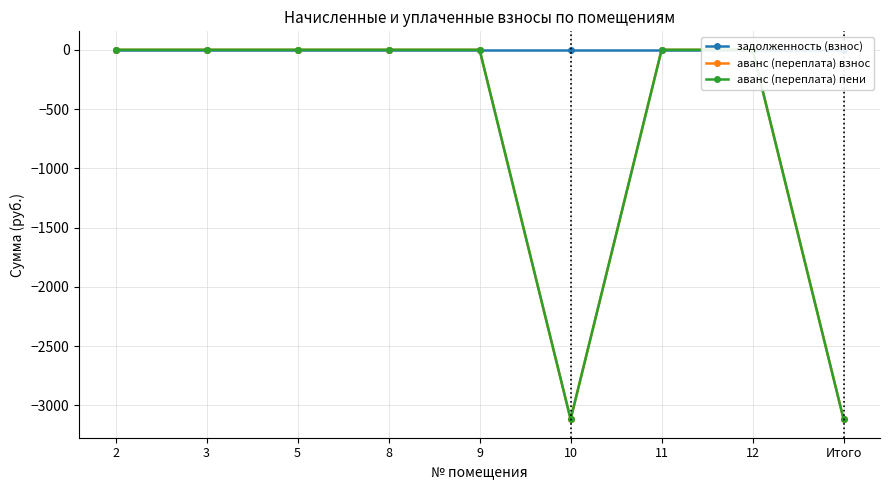

True or false: аванс (переплата) взнос and задолженность (взнос) intersect in this chart.

False